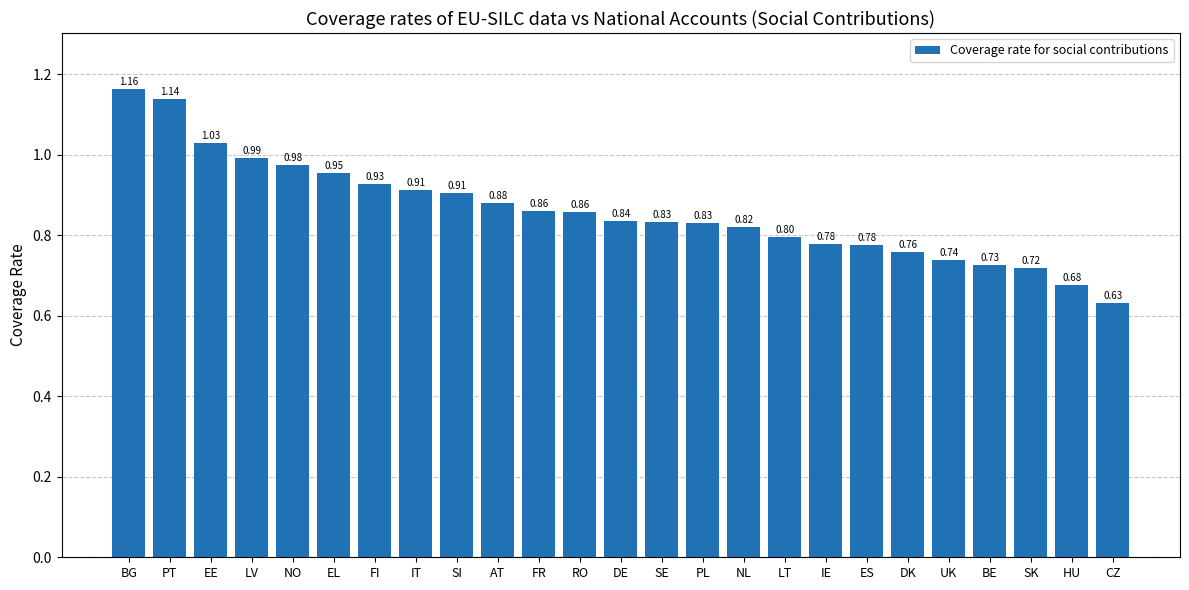

At which category does the chart reach its minimum across all series?

CZ